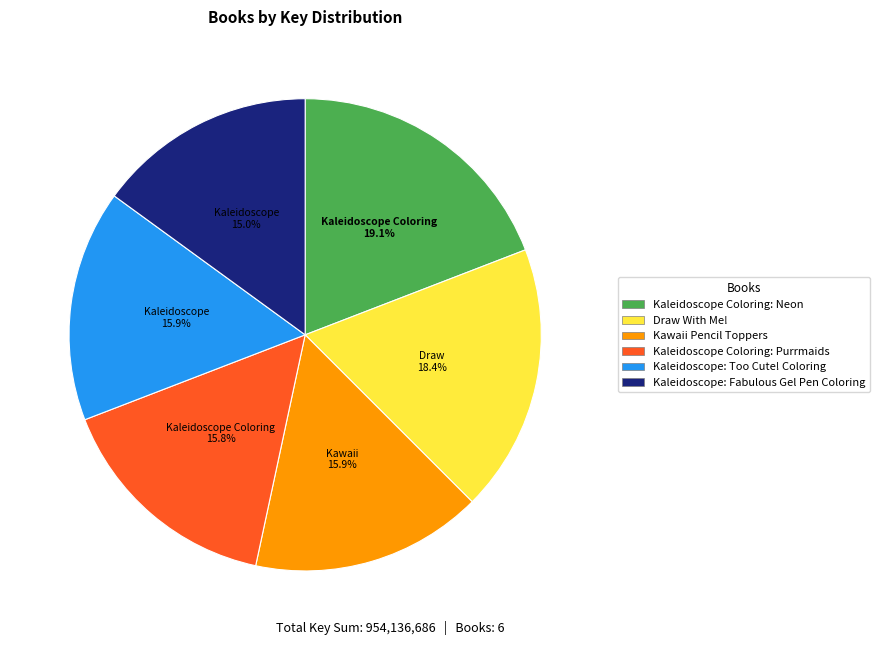

What is the ratio of the value at Kaleidoscope: Fabulous Gel Pen Coloring to the value at Kaleidoscope Coloring: Purrmaids?

0.9